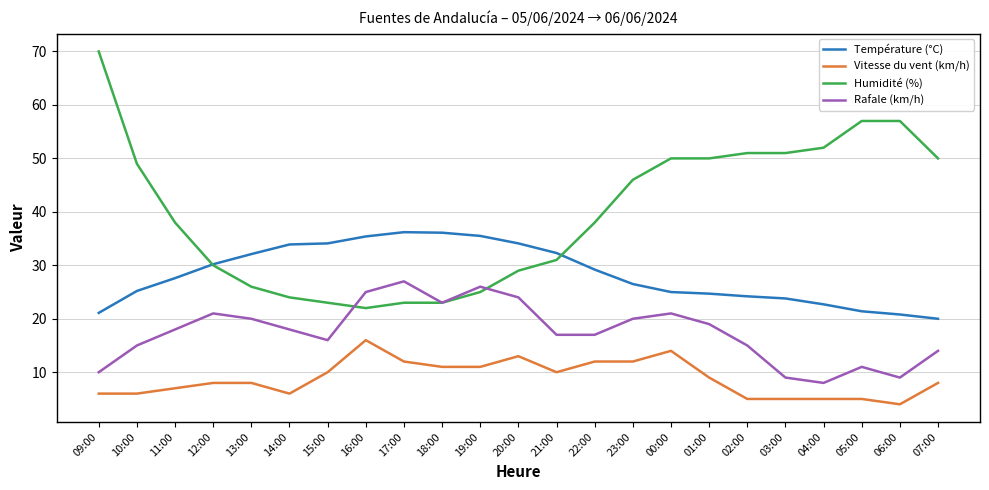

What is the lowest value of the Température (°C) series?

20.0